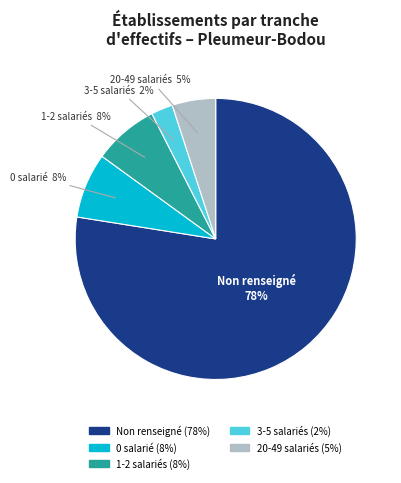

To the nearest percent, what is the difference between the largest and smallest slice percentages?

75%